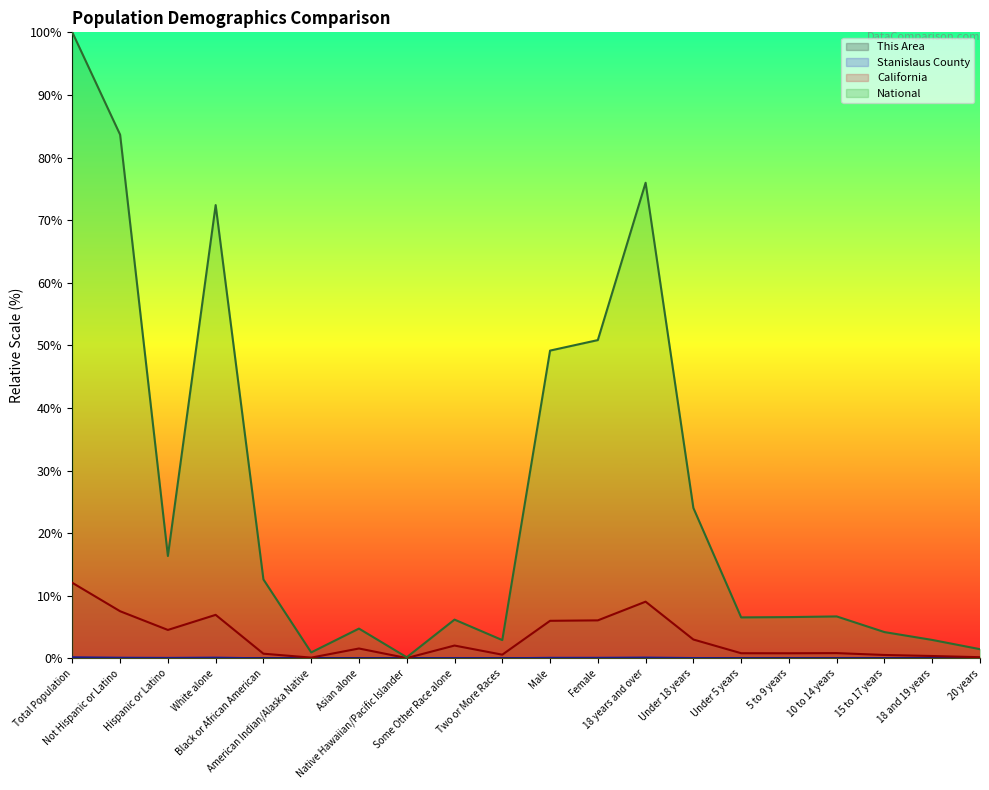

Is the value of National at Under 18 years greater than the value of This Area at Black or African American?

Yes